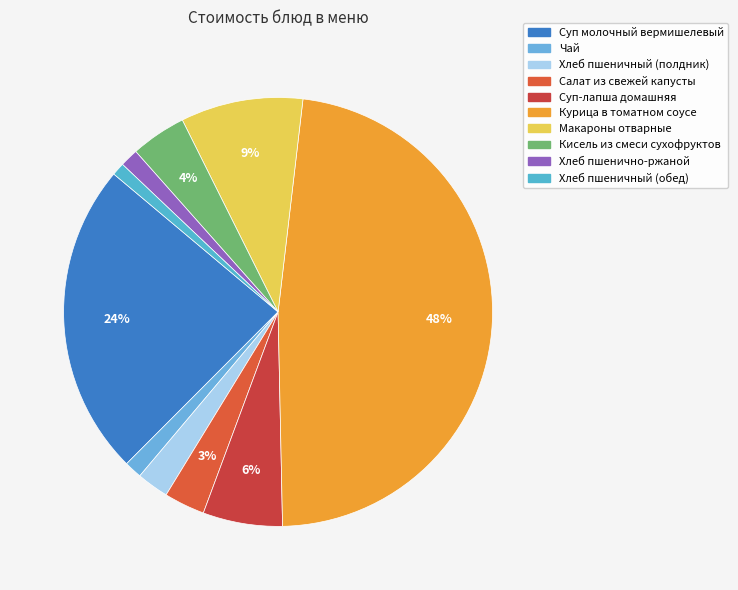

How much of the chart is everything except Курица в томатном соусе?

52.2%